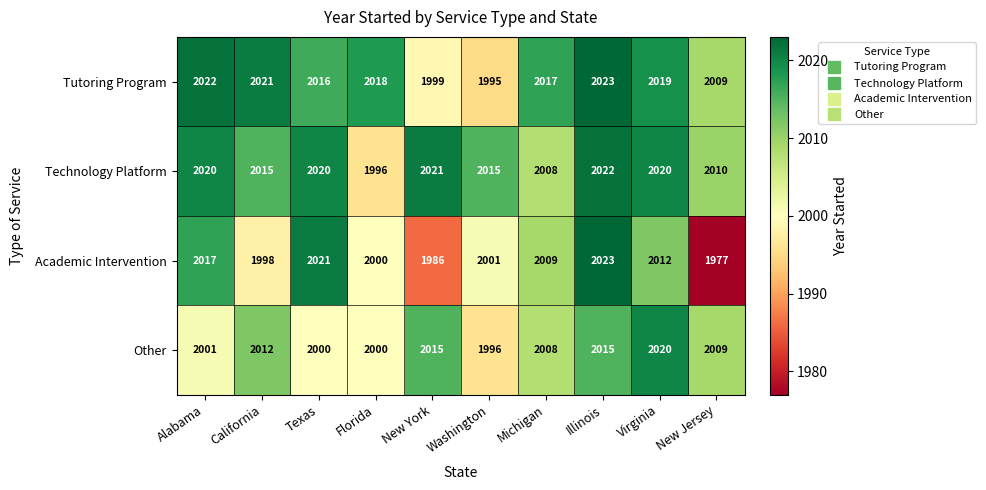

What is the smallest value displayed?

1977